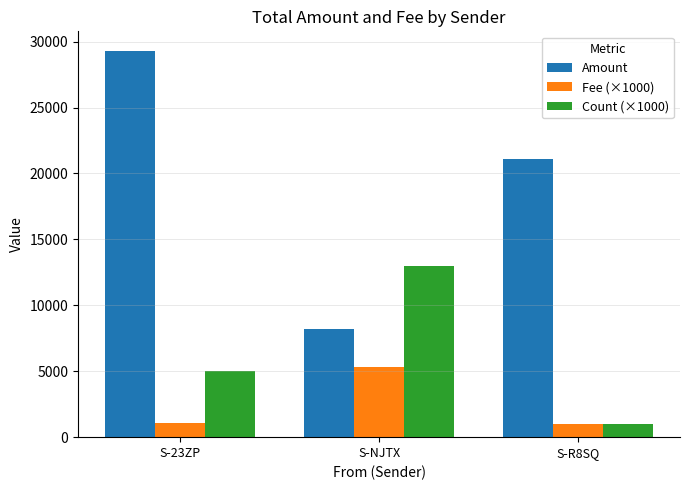

Where is Amount nearest to the value 18764?

S-R8SQ